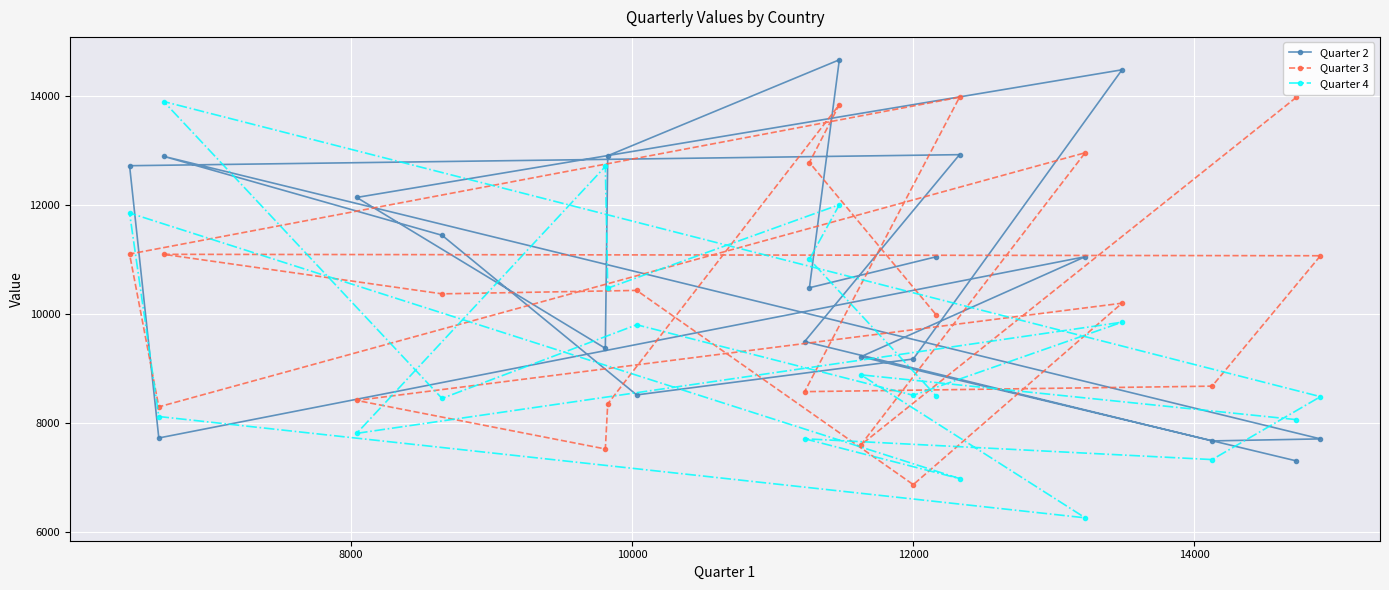

What is the value of the Quarter 3 point at the 9th from the left?

8570